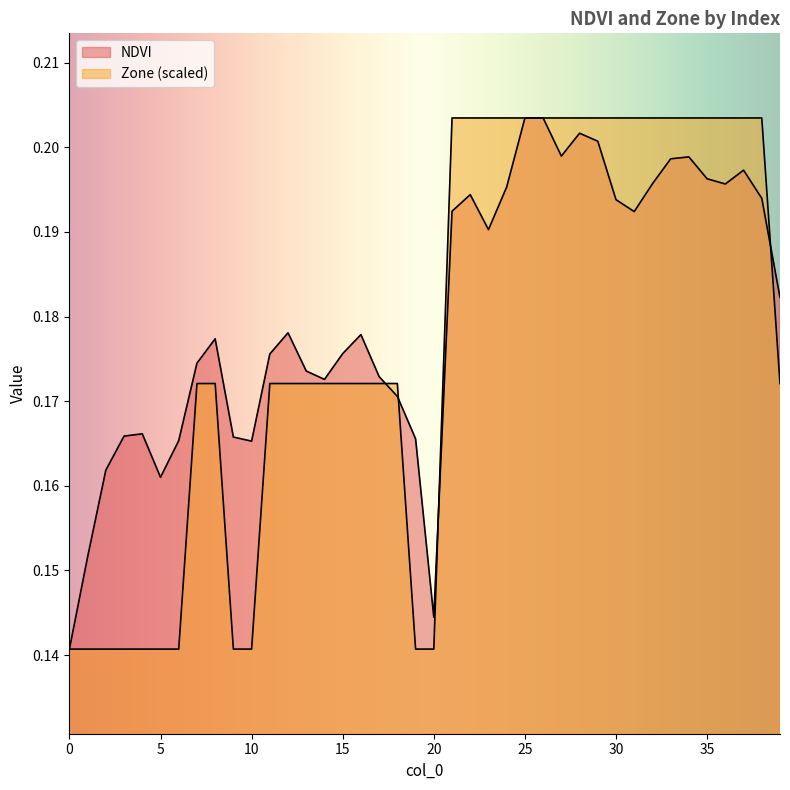

What is the average value of the NDVI series?

0.2